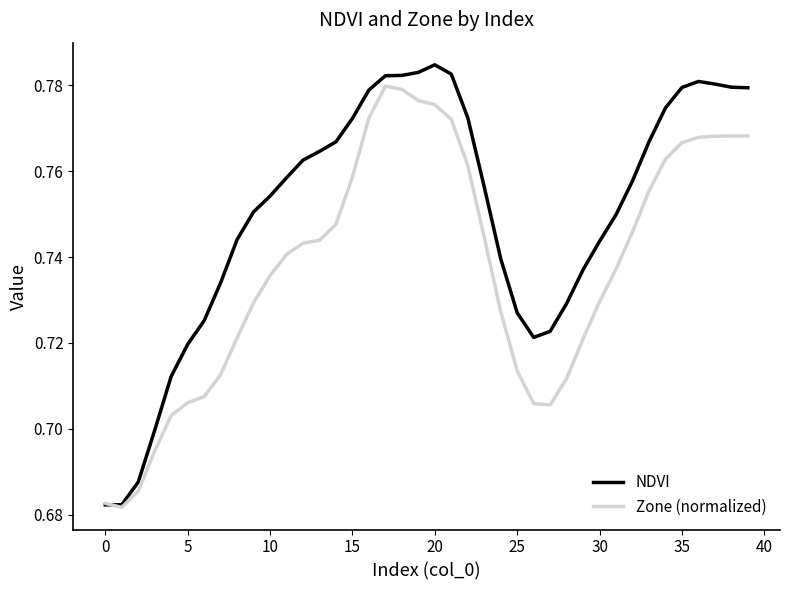

Which series has the largest total across all categories?

NDVI